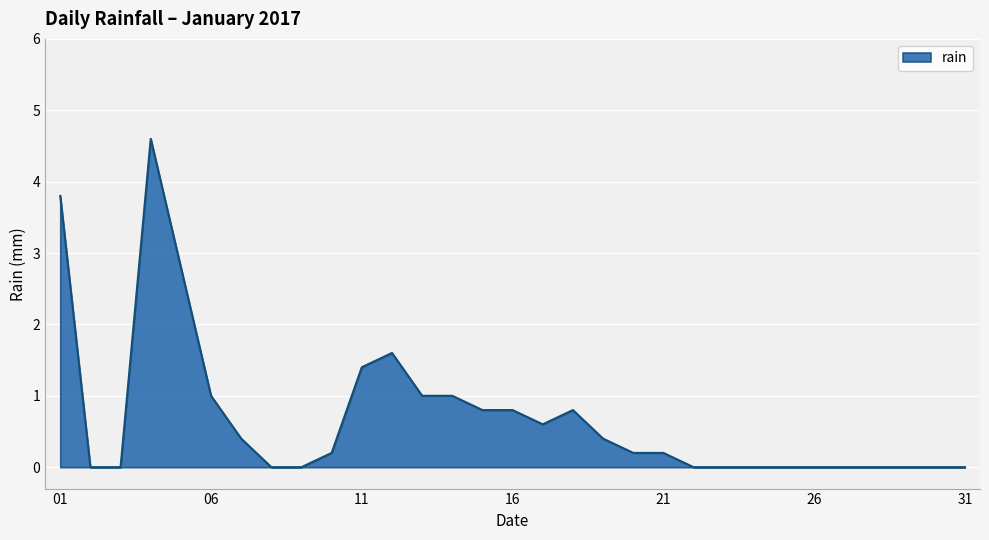

What is the difference between the maximum and minimum values?

4.6